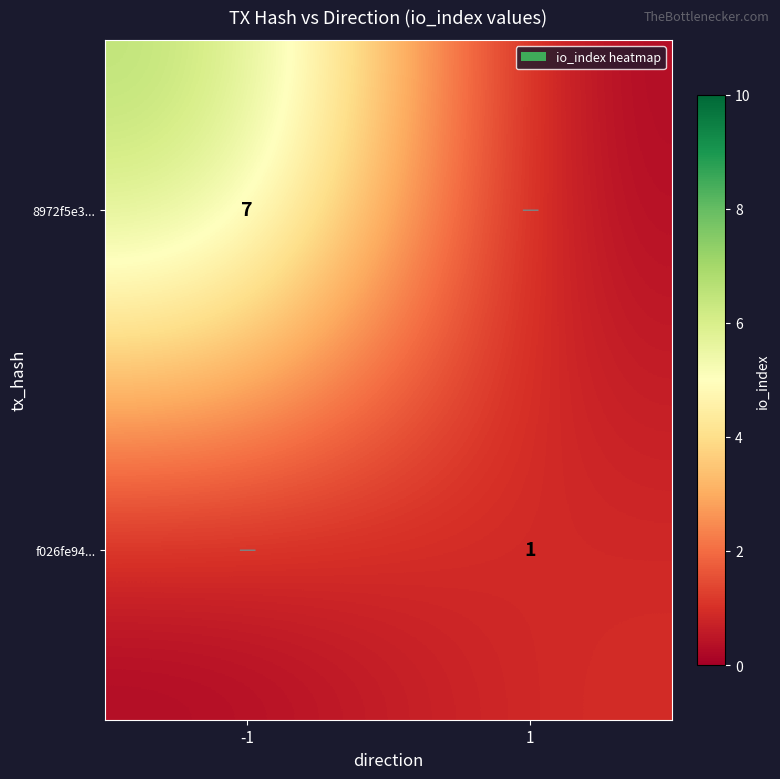

Is it true that f026fe94... equals 1 at 1?

True